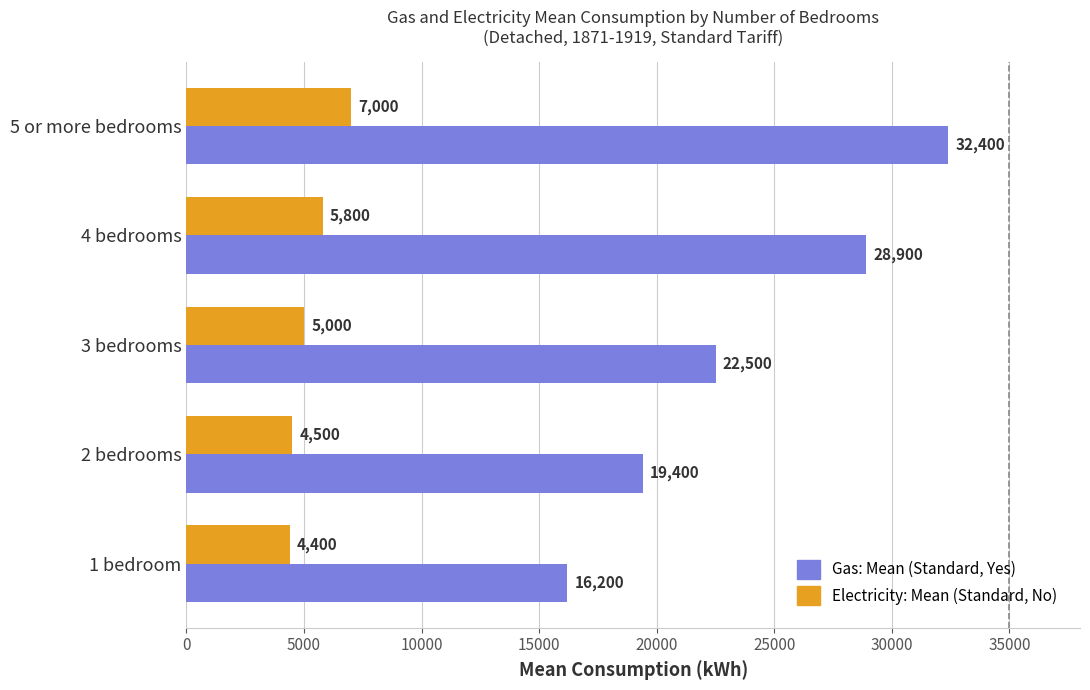

List the series in order of their peak value, highest first.

Gas: Mean (Standard, Yes), Electricity: Mean (Standard, No)